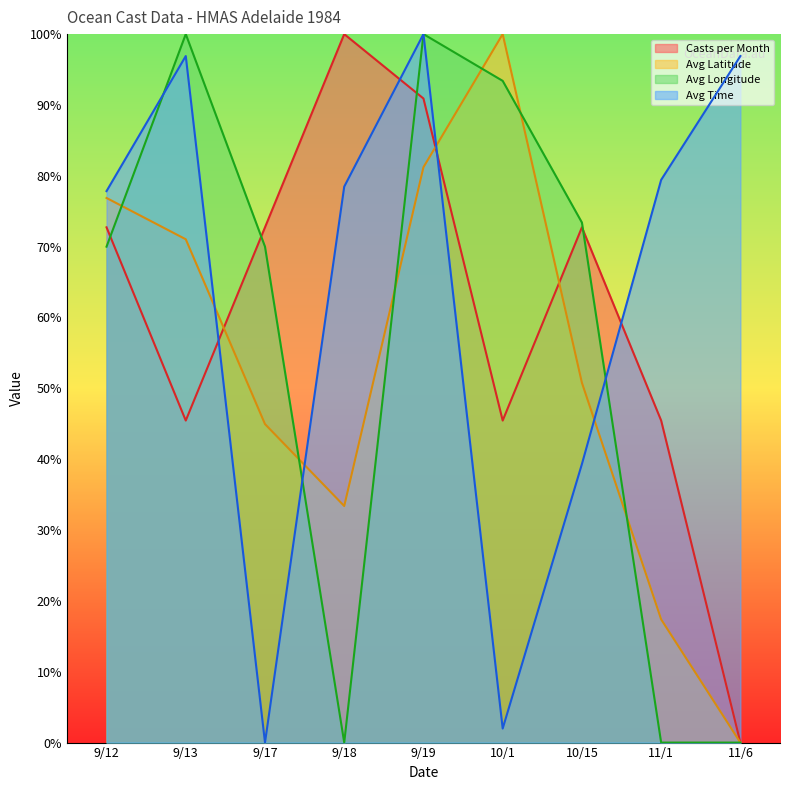

The value of Avg Latitude at 10/1 is 100.0. True or false?

True